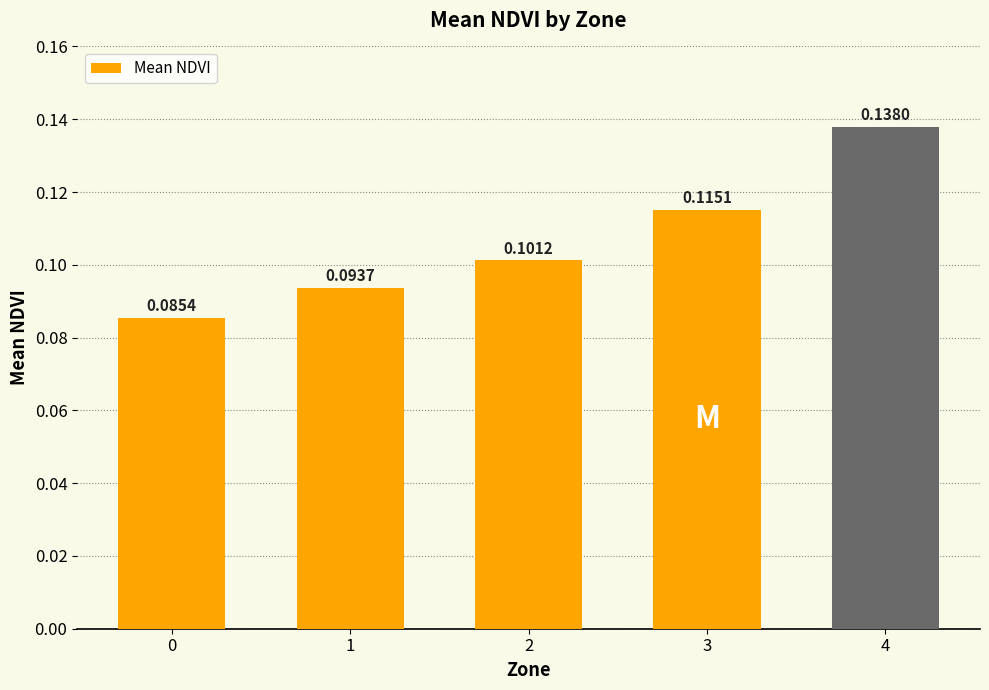

Which label corresponds to the largest value in the chart?

4